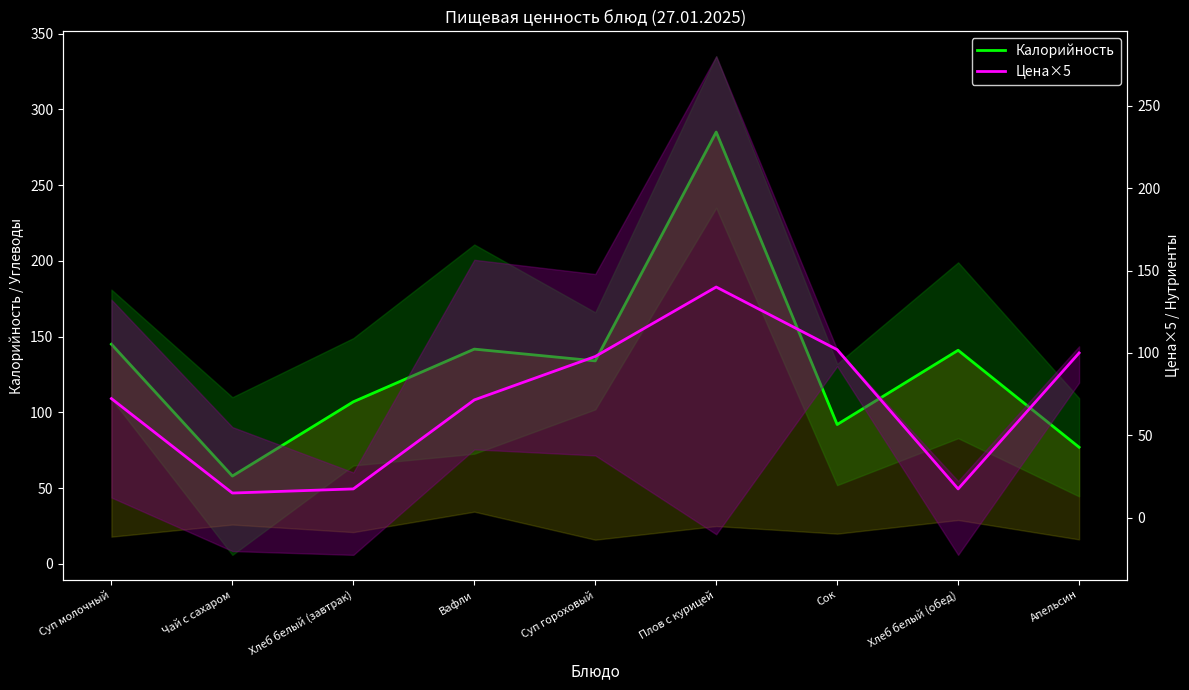

What is the minimum value for Цена×5?

15.0